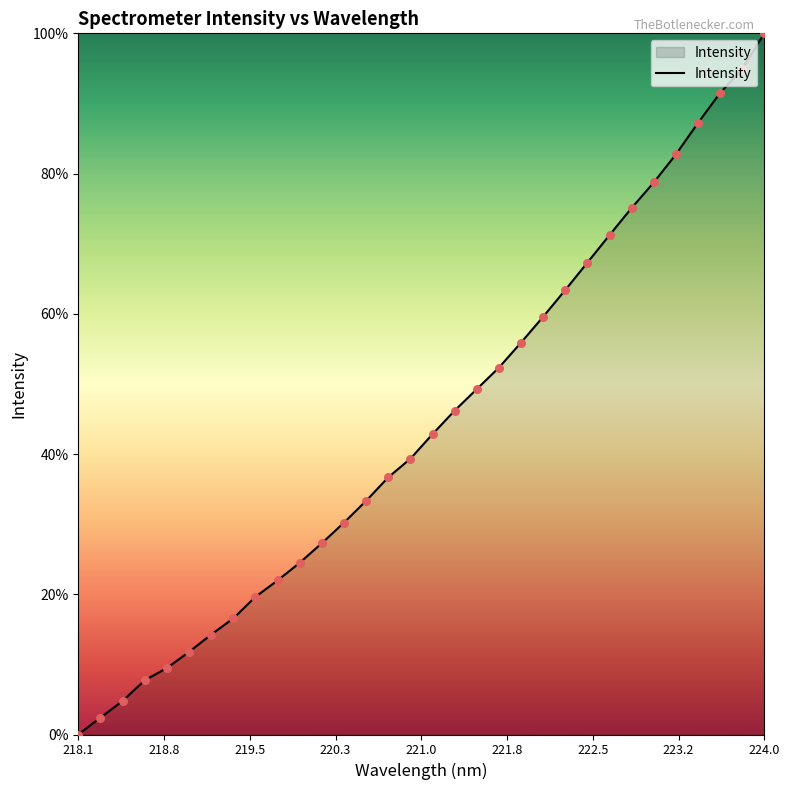

What is the greatest value displayed?

100.0